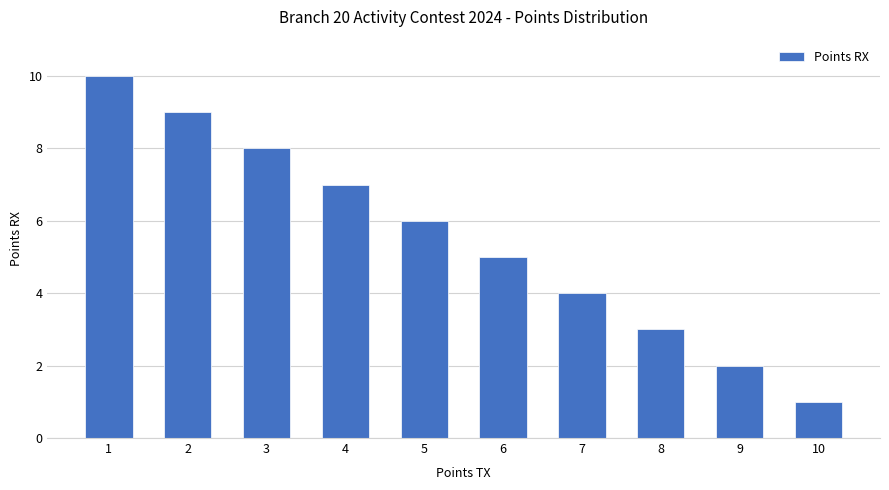

What is the difference between the maximum and minimum values?

9